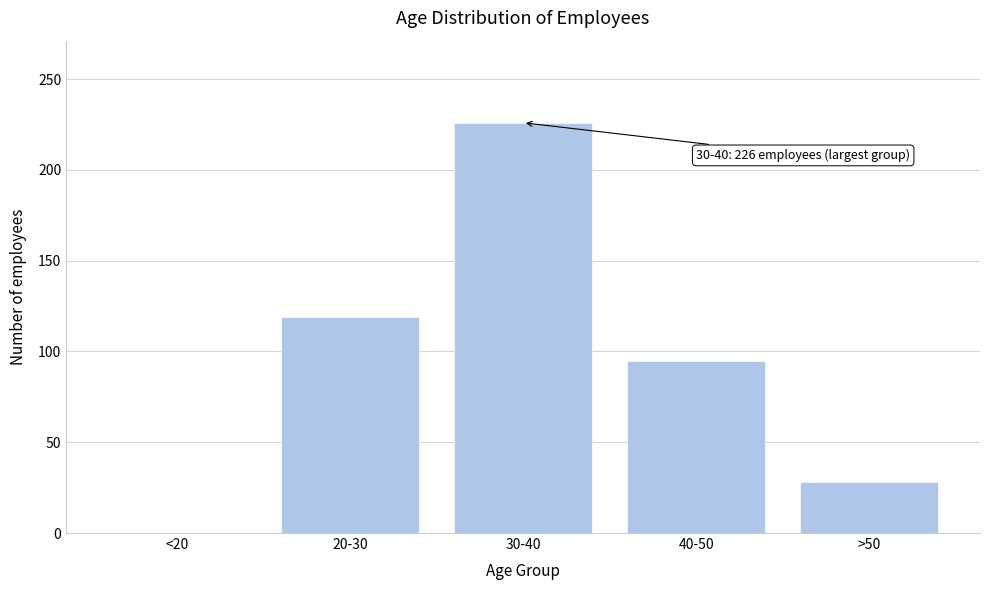

Reading left to right, extract all data points from this chart.

<20=0	20-30=119	30-40=226	40-50=95	>50=28